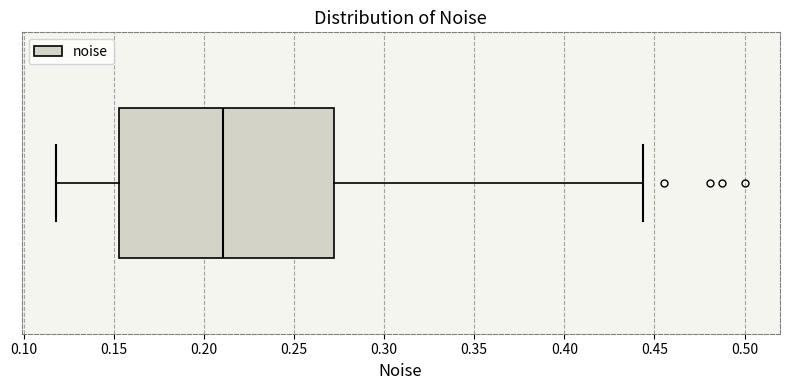

Where is the left edge of the box on the x-axis? The values are not printed on the chart, so give them approximately, as read against the axis.

0.155